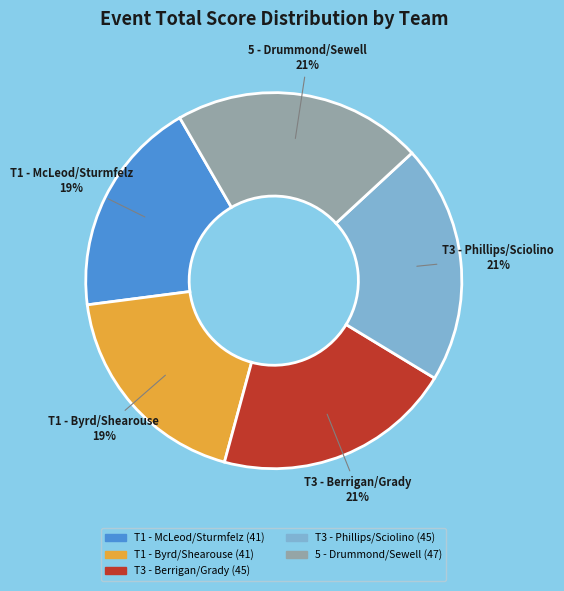

What is the ratio of the value at T1 - McLeod/Sturmfelz to the value at T1 - Byrd/Shearouse?

1.0